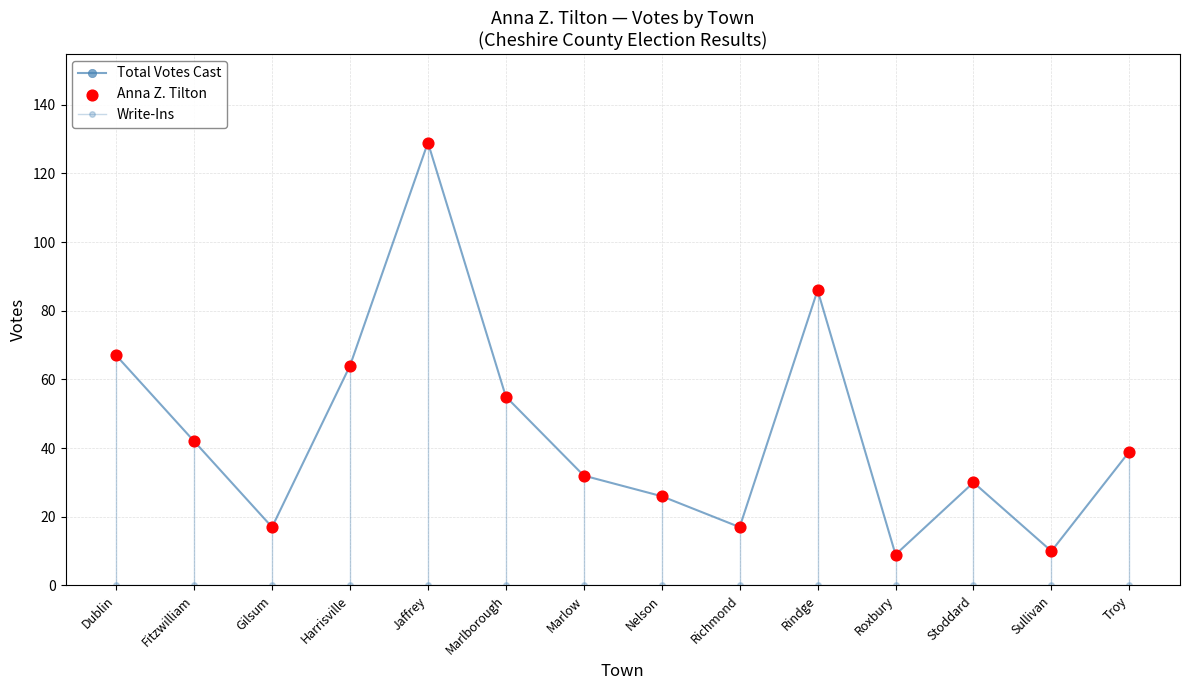

At how many categories does at least one series exceed 84?

2